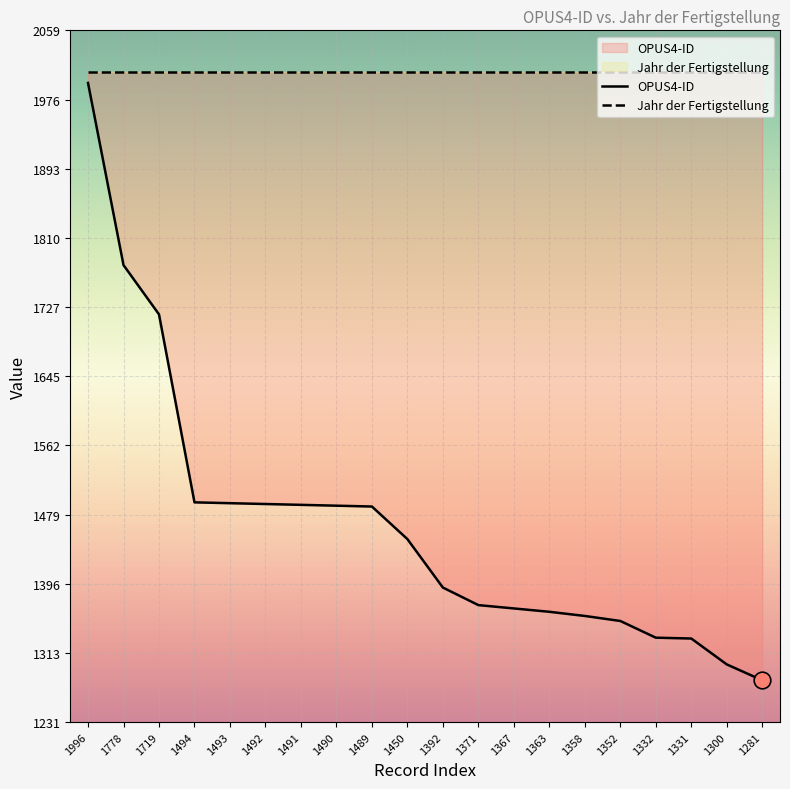

True or false: OPUS4-ID and Jahr der Fertigstellung intersect in this chart.

False